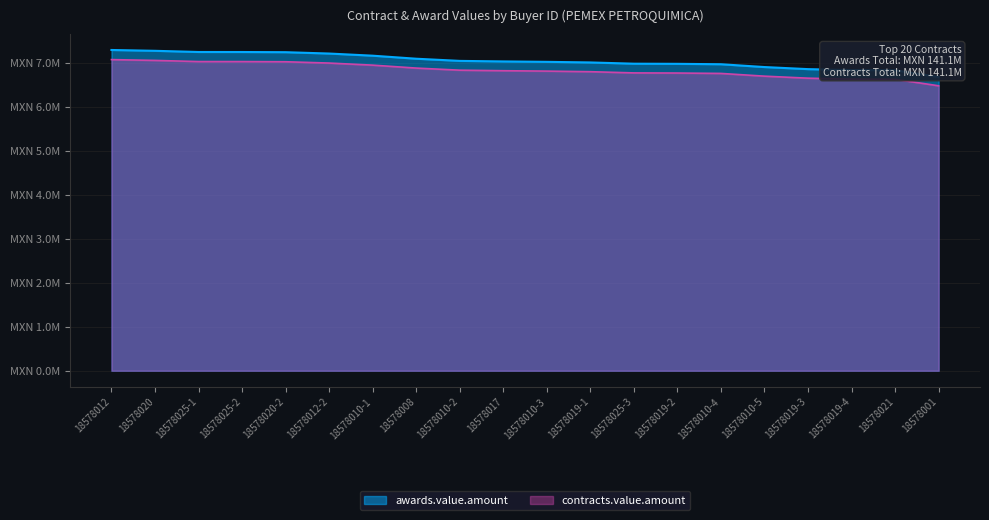

How many data points in contracts.value.amount are less than 6828024?

10